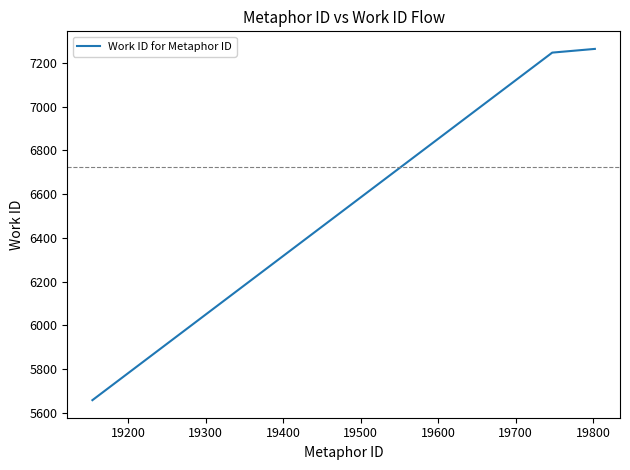

What is the sum of all values?

20169